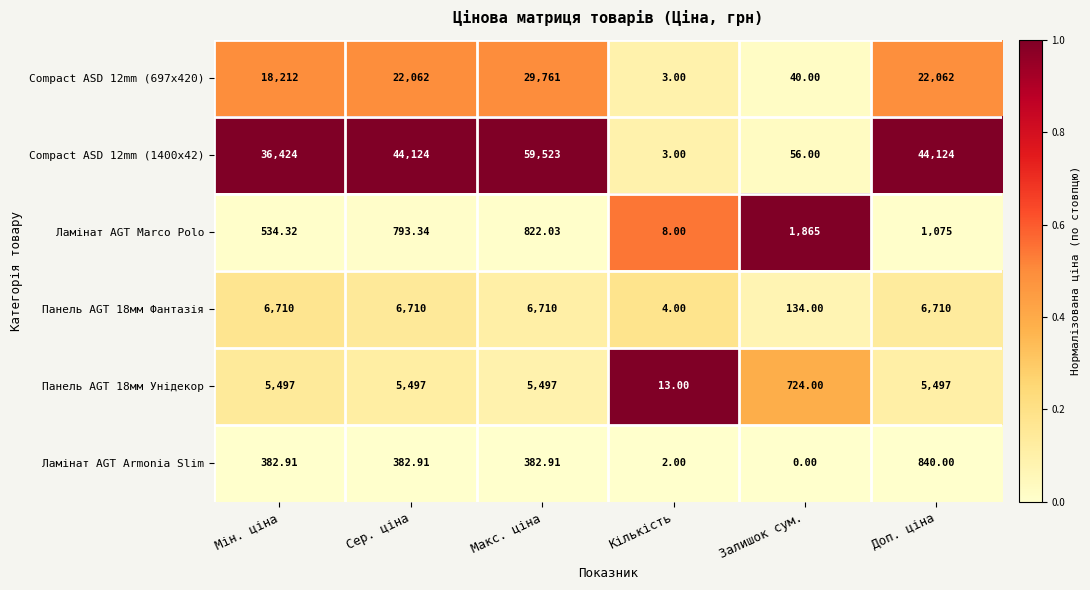

Which series has the widest spread of values?

Compact ASD 12mm (1400x42)